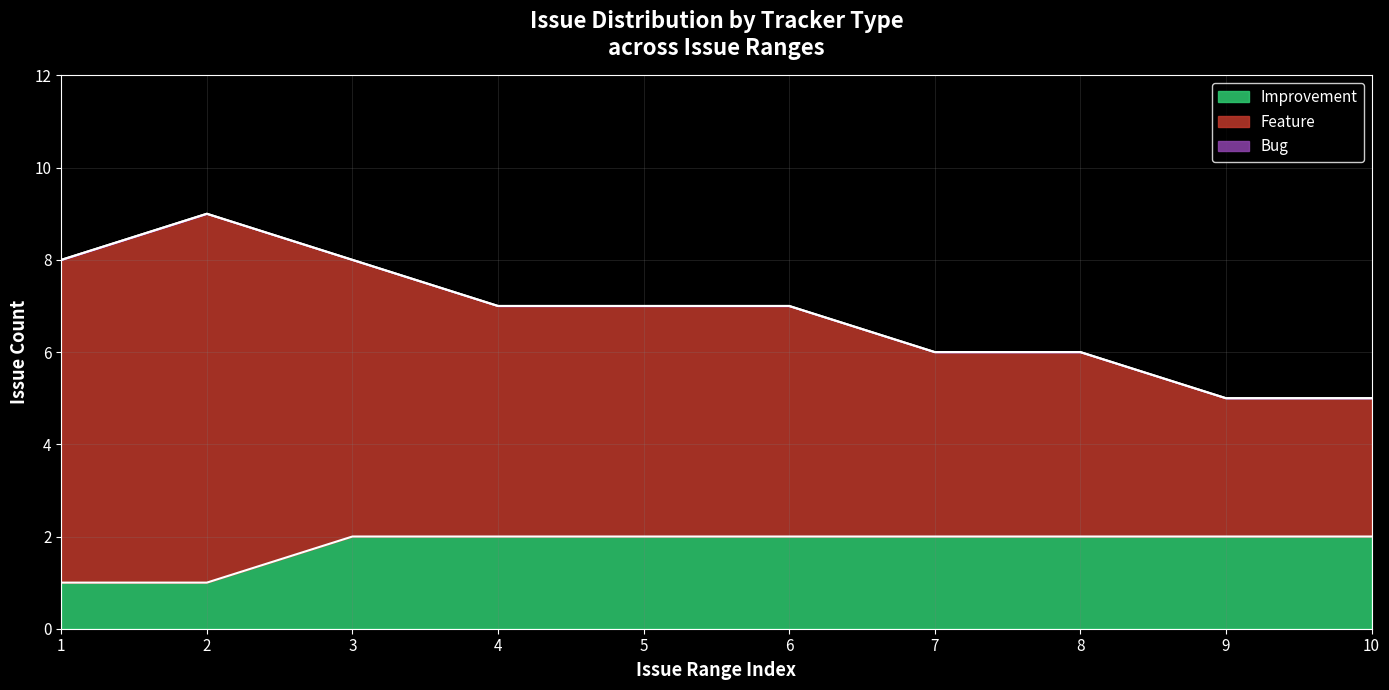

The Improvement series shows 0 at 10. True or false?

False